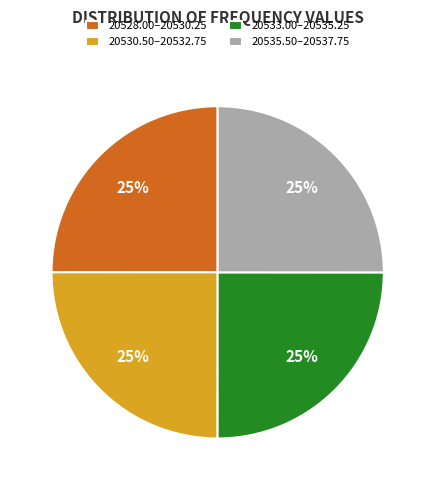

To the nearest percent, what is the average slice percentage?

25%